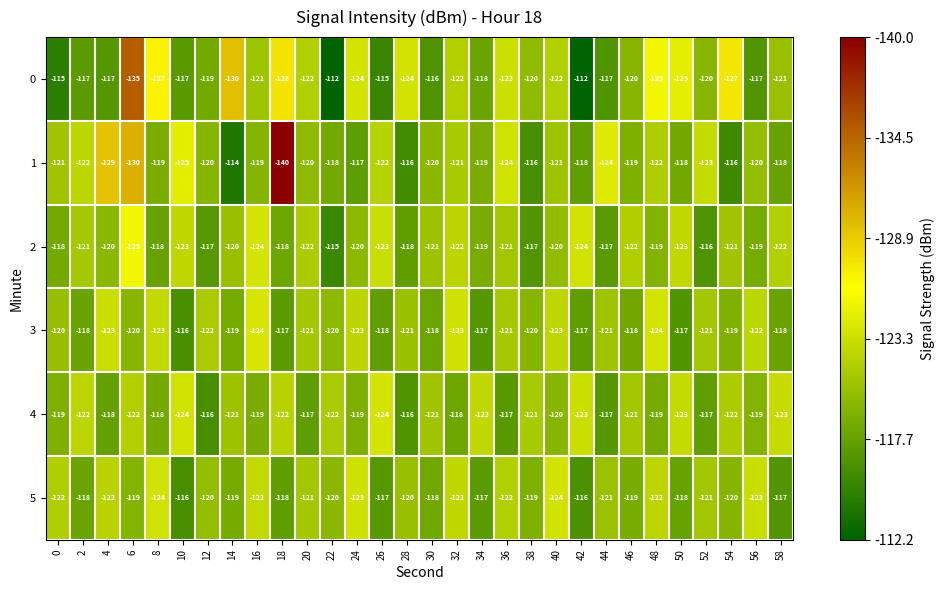

Which series has the largest total across all categories?

5